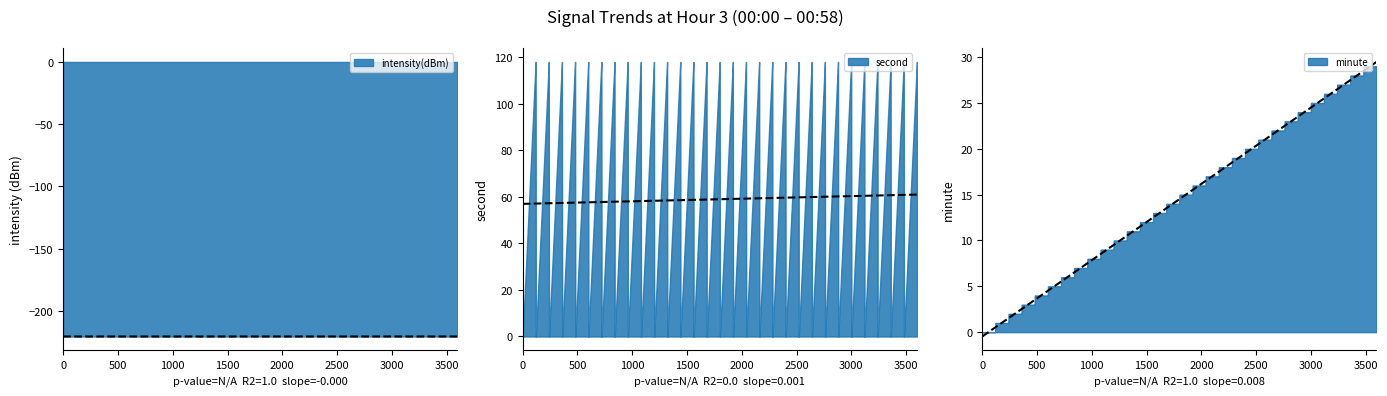

Which has a higher value, 16 or 32?

16